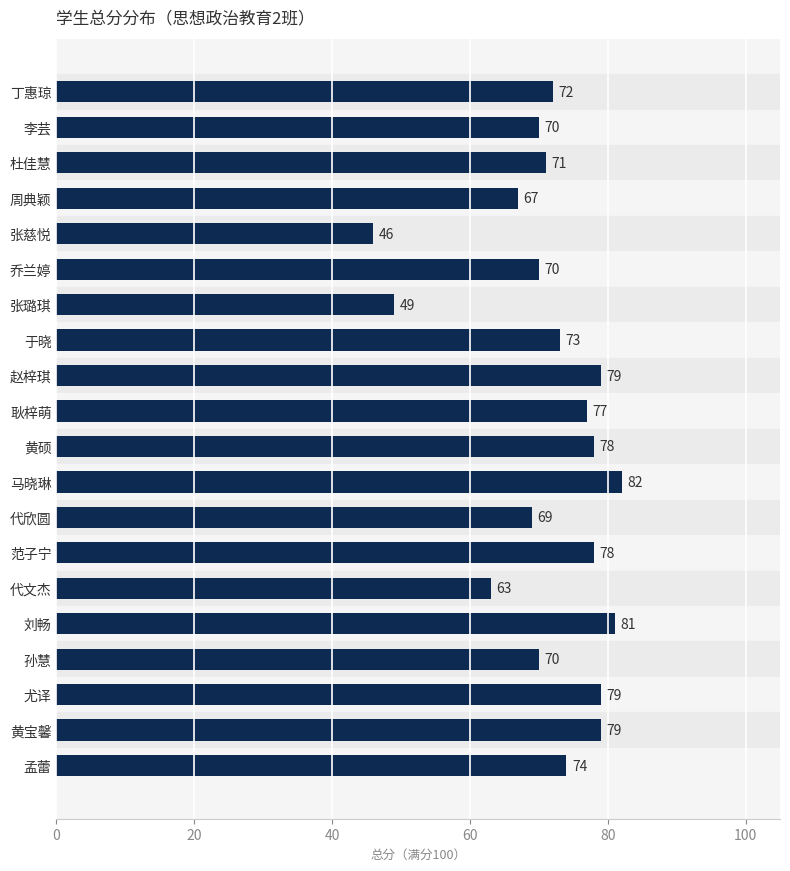

What is the ratio of the value at 于晓 to the value at 丁惠琼?

1.0